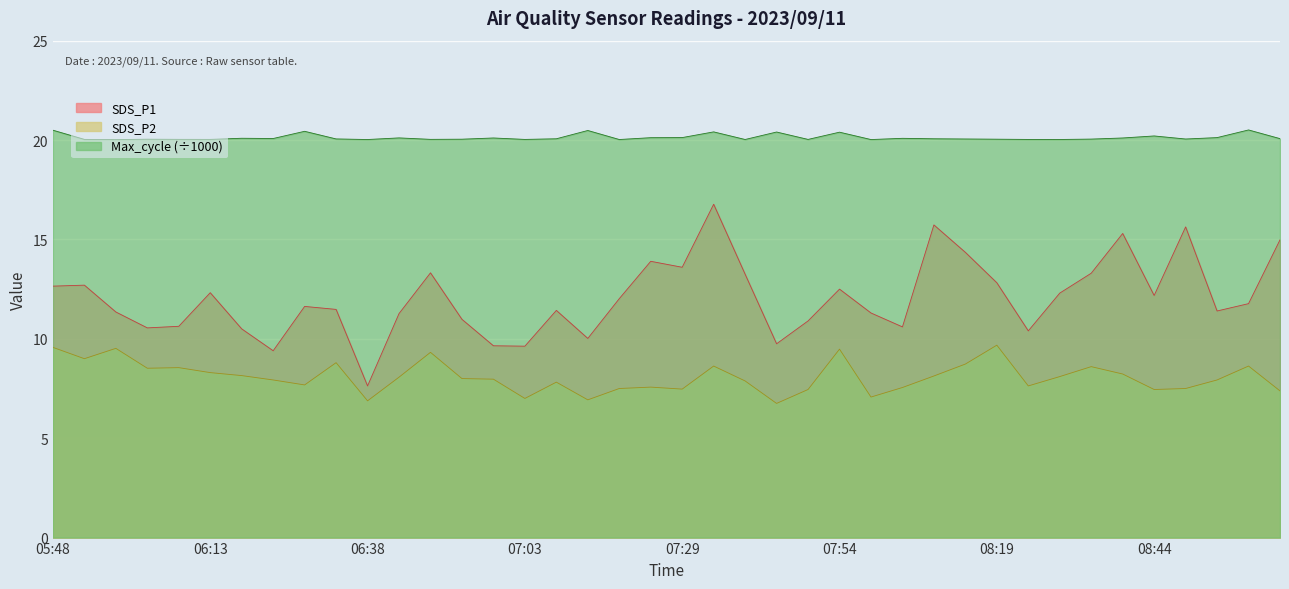

What is the value of the SDS_P2 point at the 1st from the left?

9.6